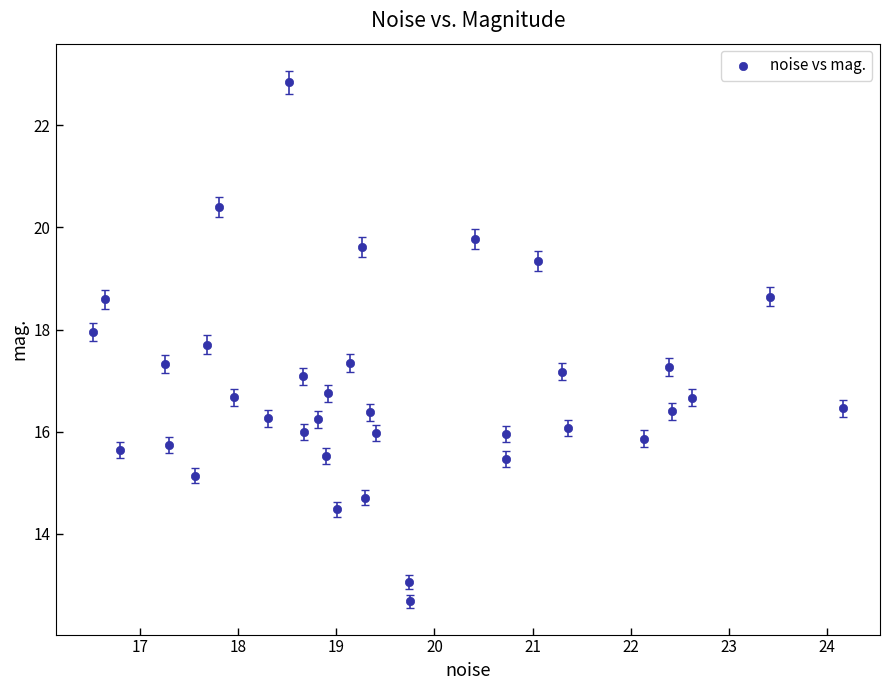

What is the range of Y values (max minus min)?

10.2